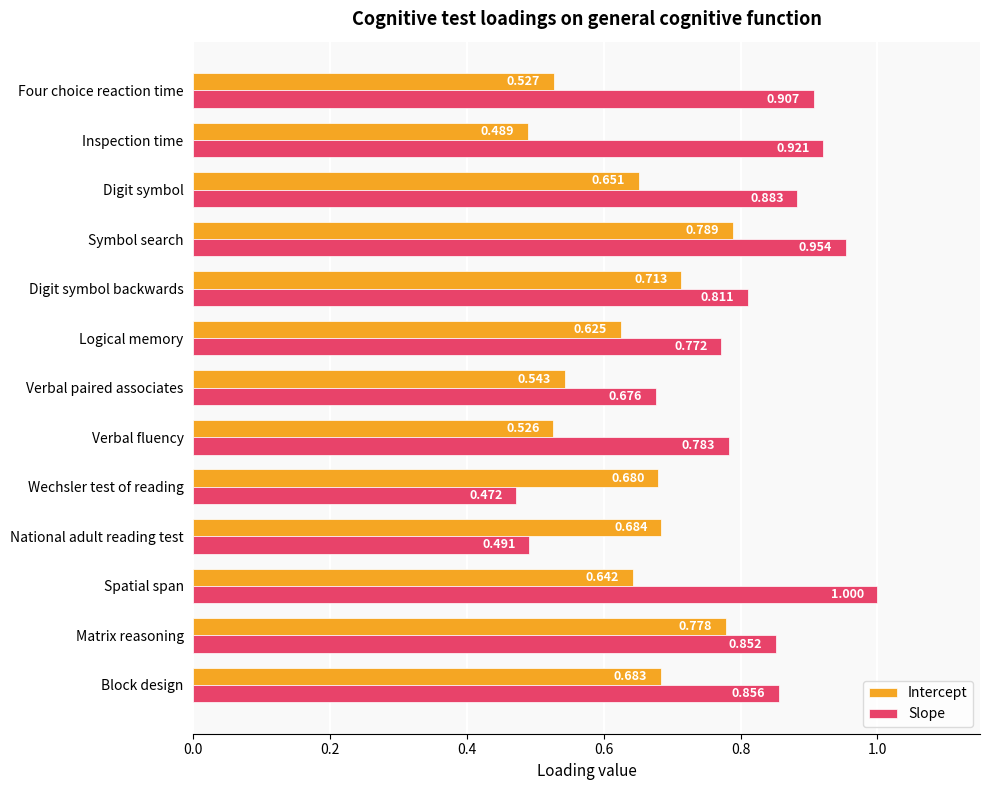

Where is Slope nearest to the value 0?

Wechsler test of reading